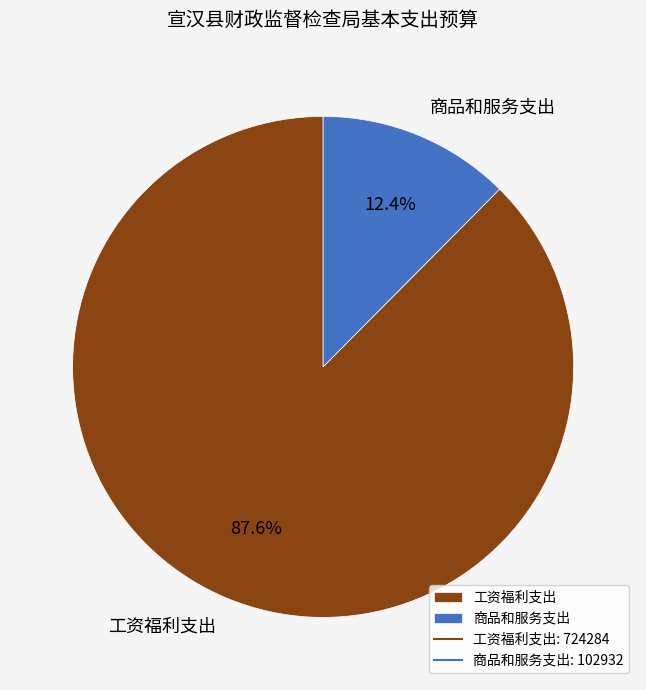

What portion of the pie excludes 商品和服务支出?

87.6%